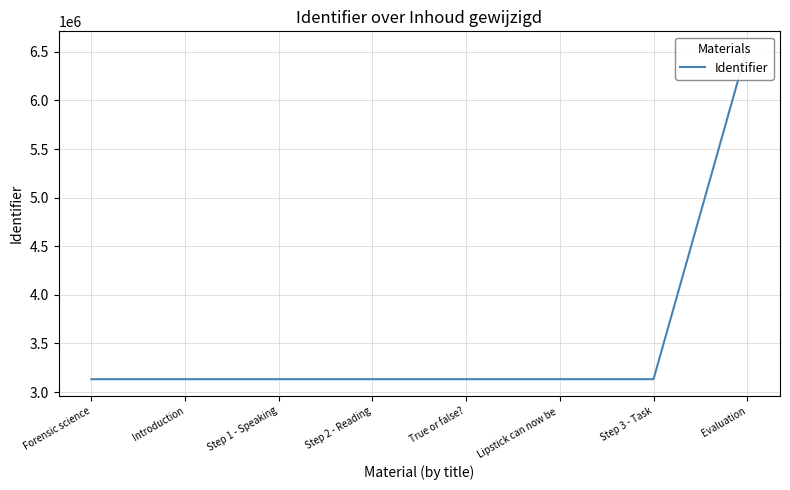

The value at True or false? is 3132672. True or false?

True